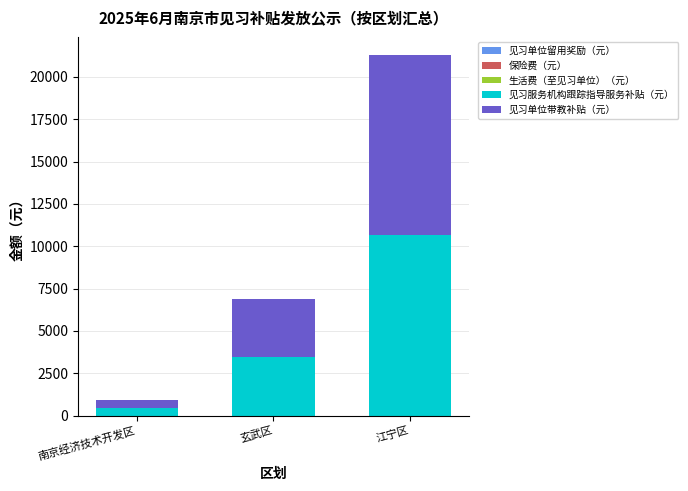

What is the total value across all series at 玄武区?

6900